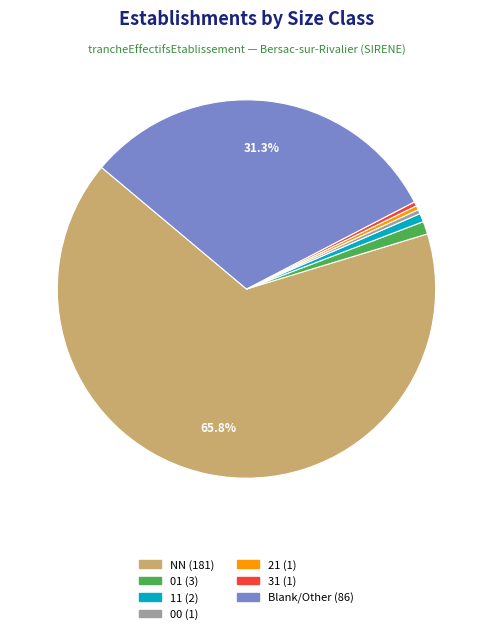

Is there a majority slice in this chart?

Yes